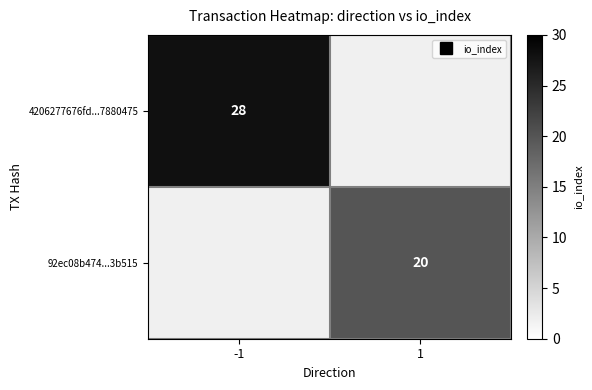

Between 1 and -1, which is larger?

-1